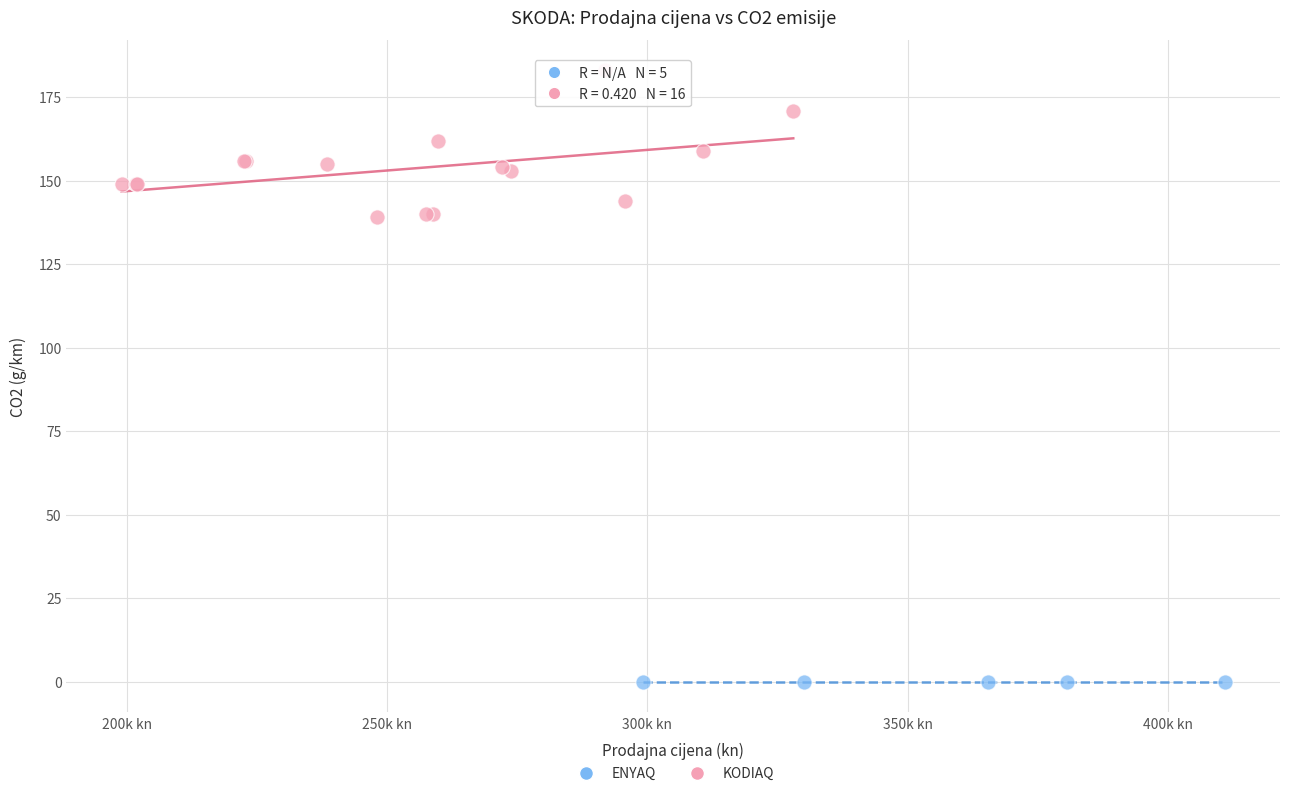

Which series reaches the minimum Y coordinate?

ENYAQ